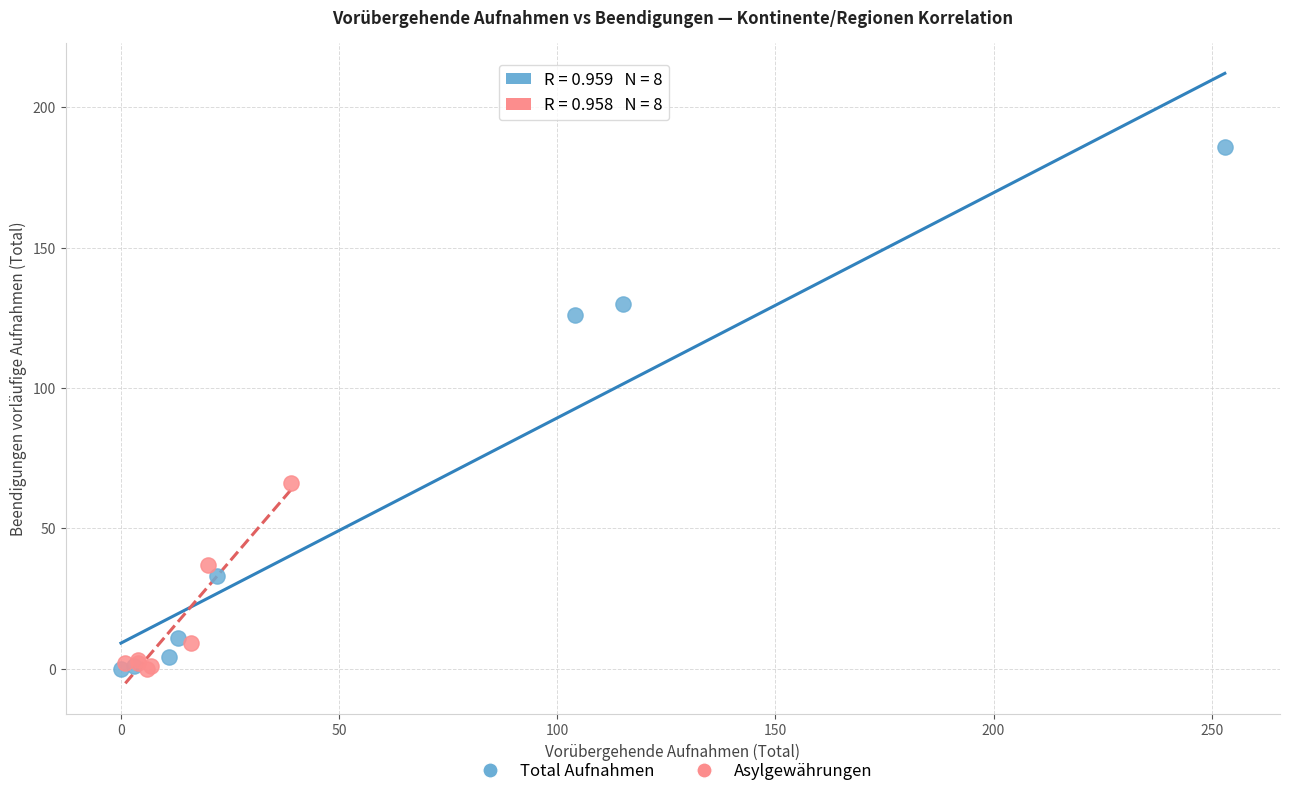

Which series contains the highest Y value?

Total Aufnahmen